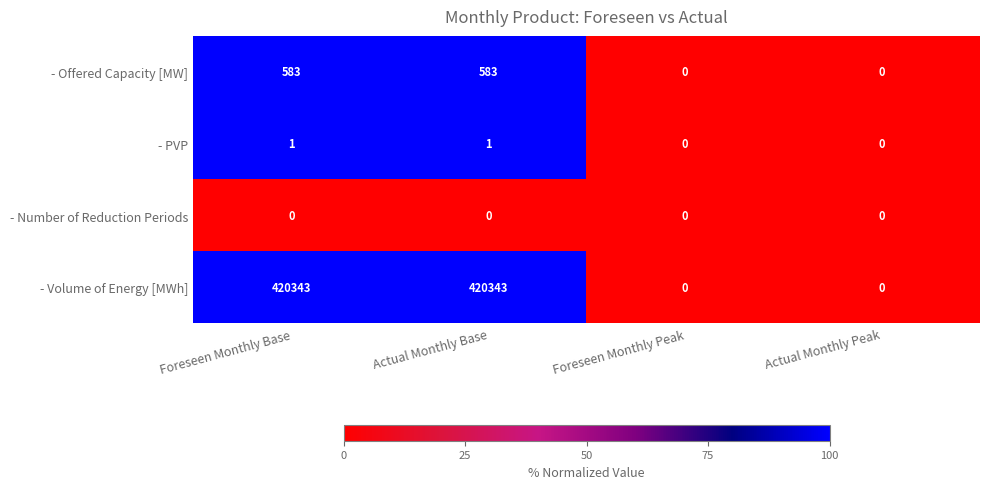

What is the difference between the second highest and minimum values in the - Volume of Energy [MWh] series?

420343